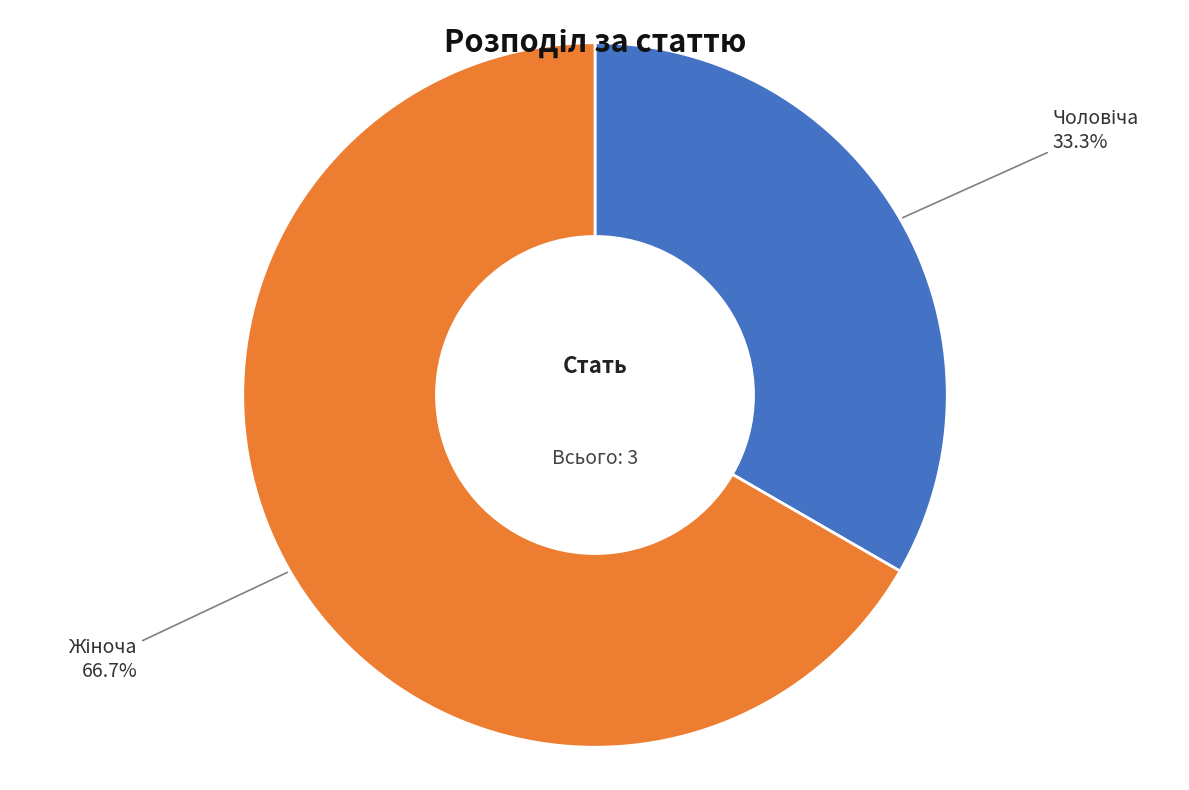

Is there a majority slice in this chart?

Yes